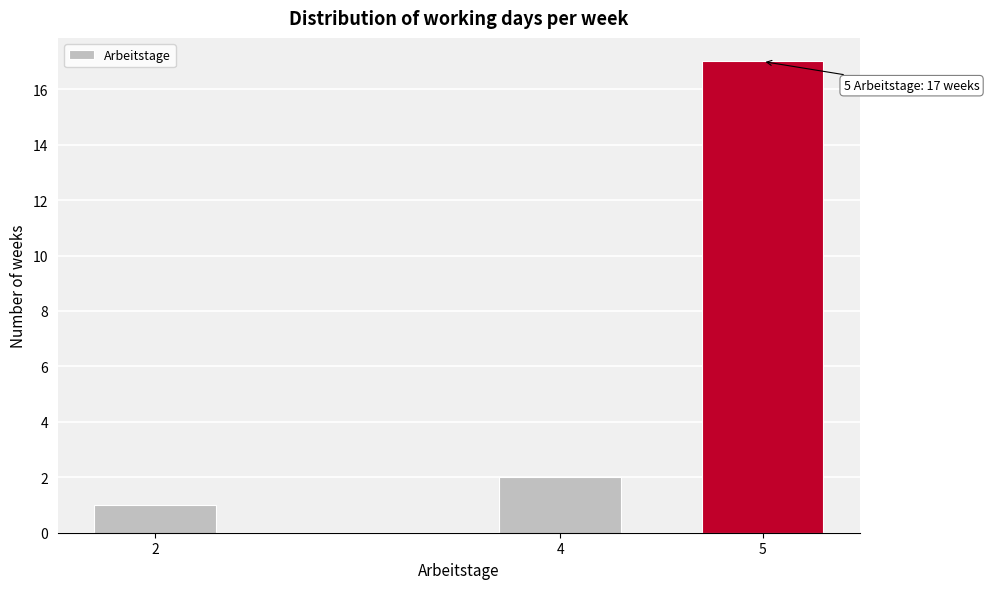

Reading left to right, list all the values displayed in this chart.

1	2	17